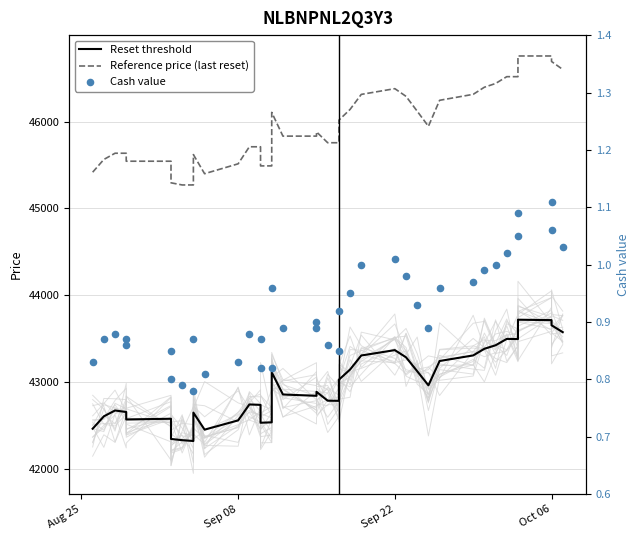

At how many categories does at least one series exceed 23981?

39